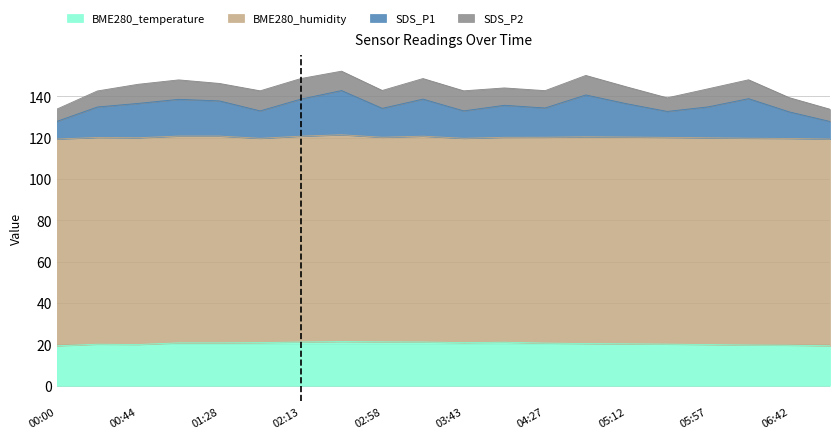

True or false: SDS_P1 and BME280_temperature cross at least once.

False